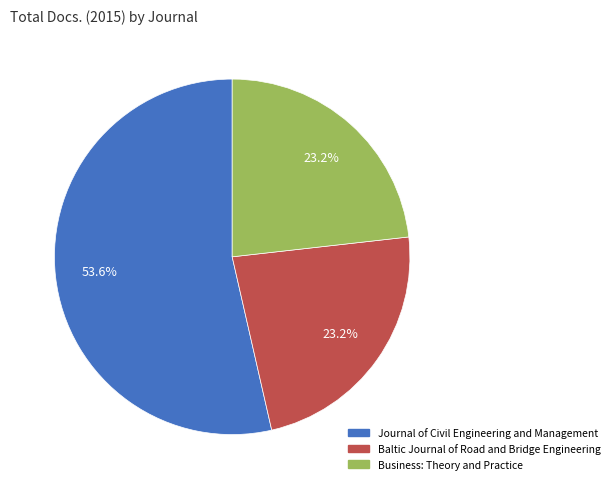

To the nearest percent, what portion does Business: Theory and Practice represent?

23%